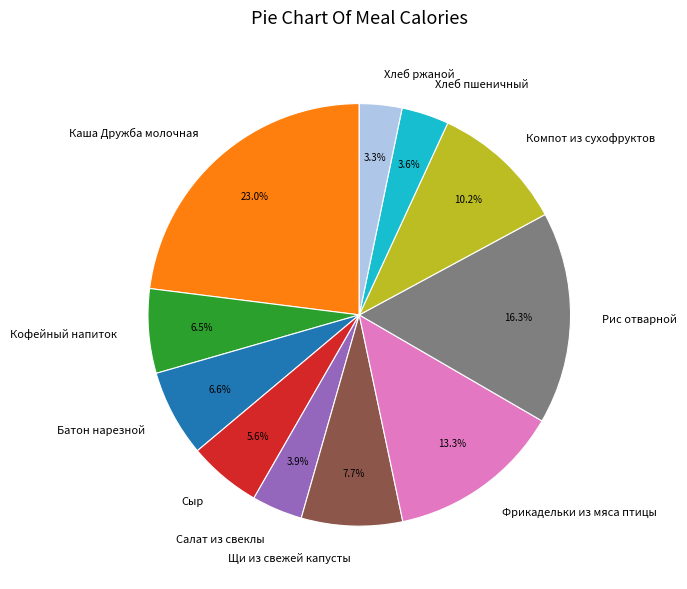

Which slice is the largest?

Каша Дружба молочная